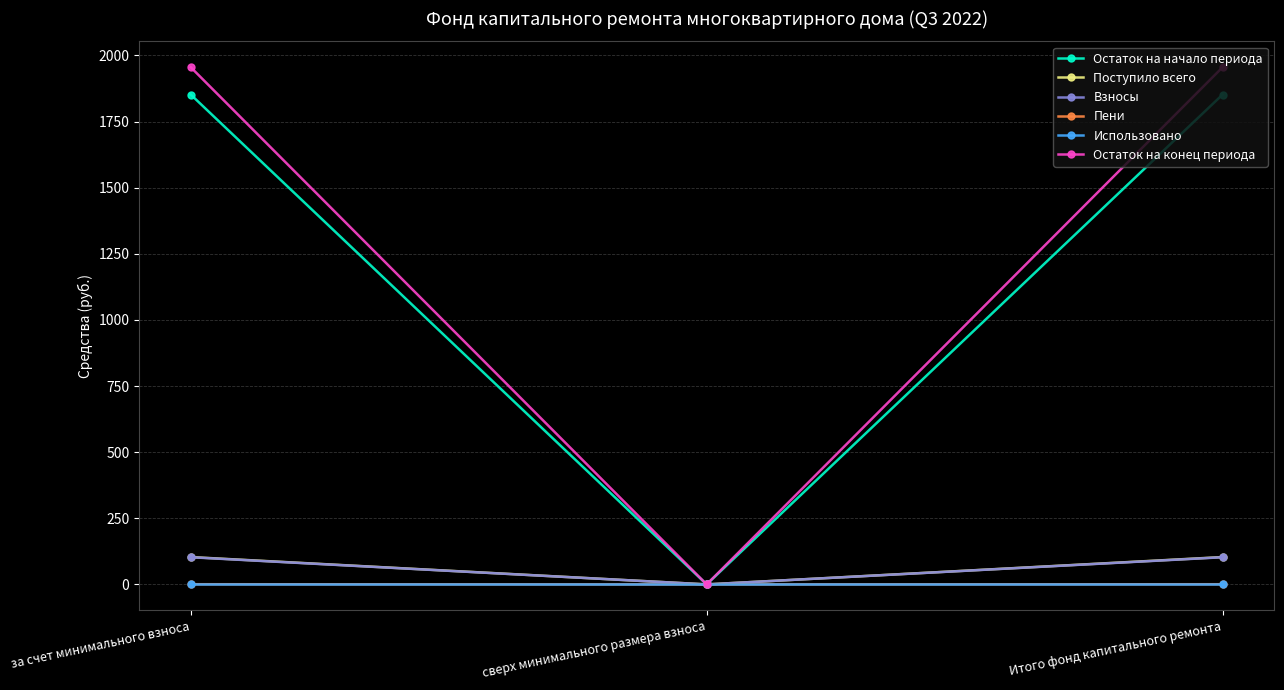

Which series changed the most between сверх минимального размера взноса and Итого фонд капитального ремонта?

Остаток на конец периода